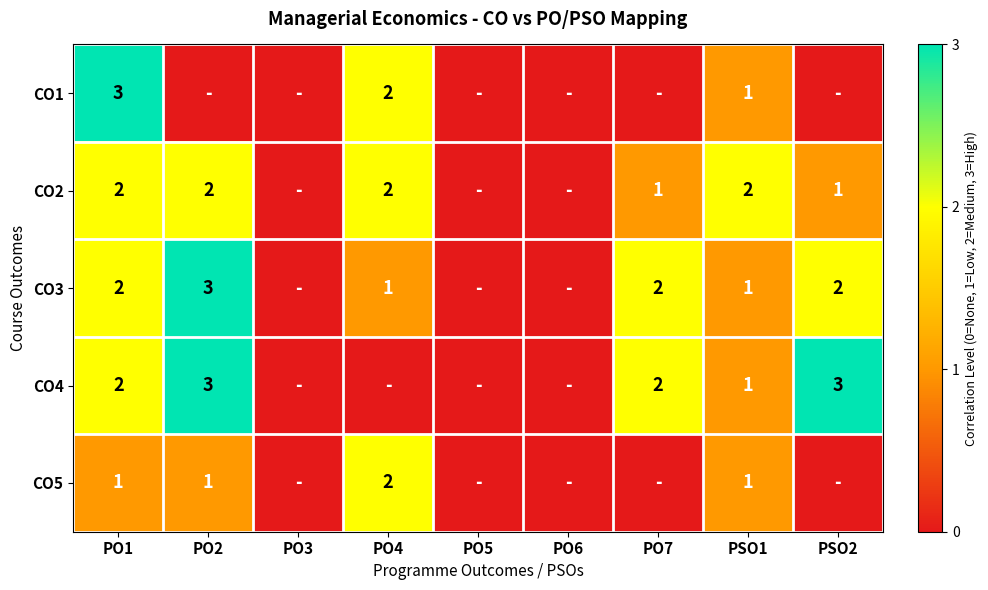

The CO1 series shows 2 at PO1. True or false?

False